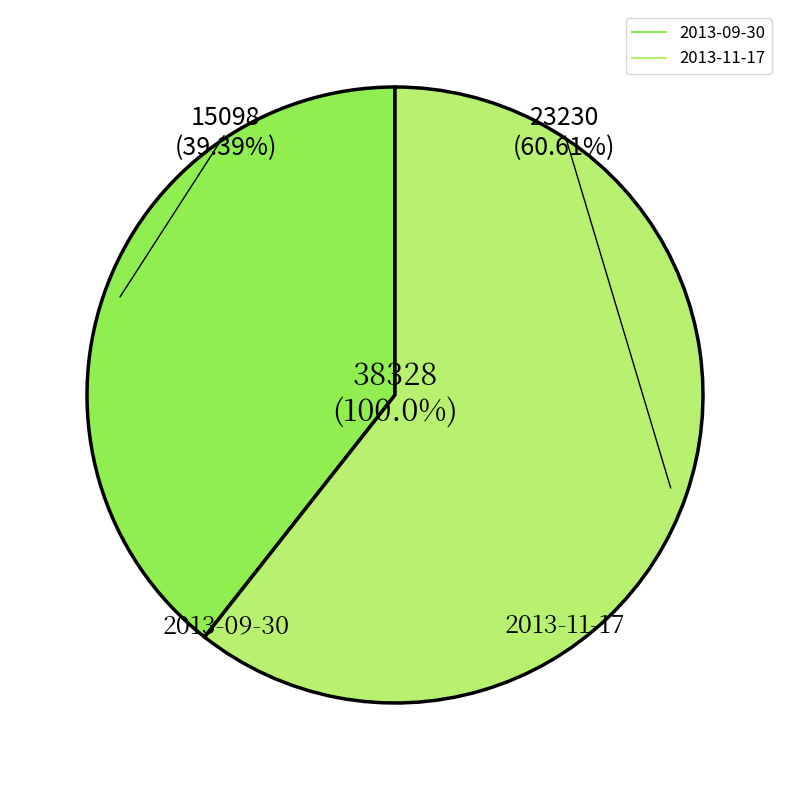

Do 2013-11-17 and 2013-09-30 together represent more than half of the pie?

Yes